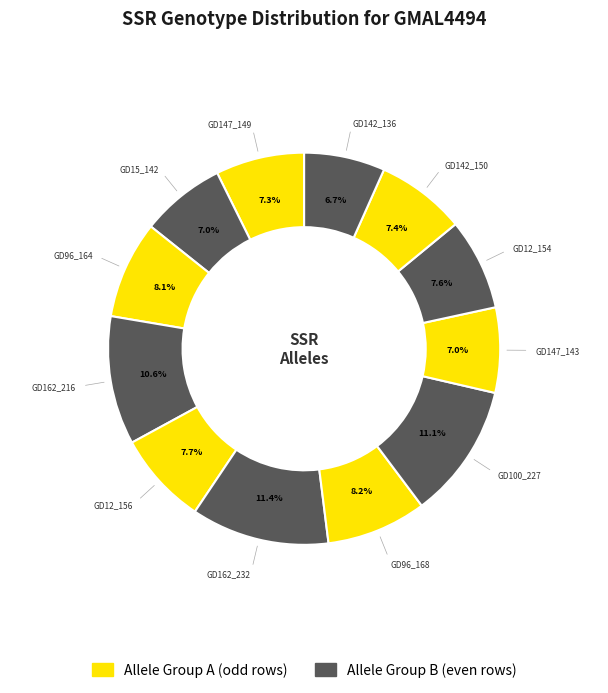

How many slices are in this pie chart?

12